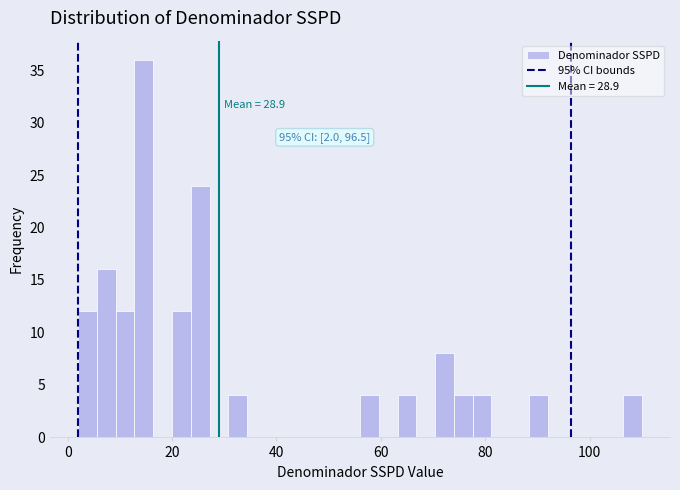

Read against the x-axis, roughly where is the centre of the tallest bar?

14